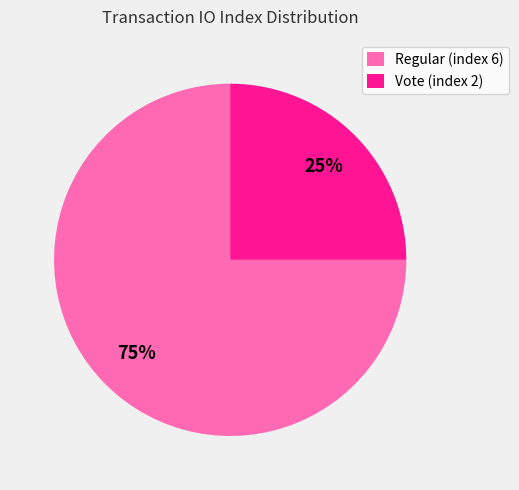

The Regular (index 6) slice represents 69% of the pie. True or false?

False